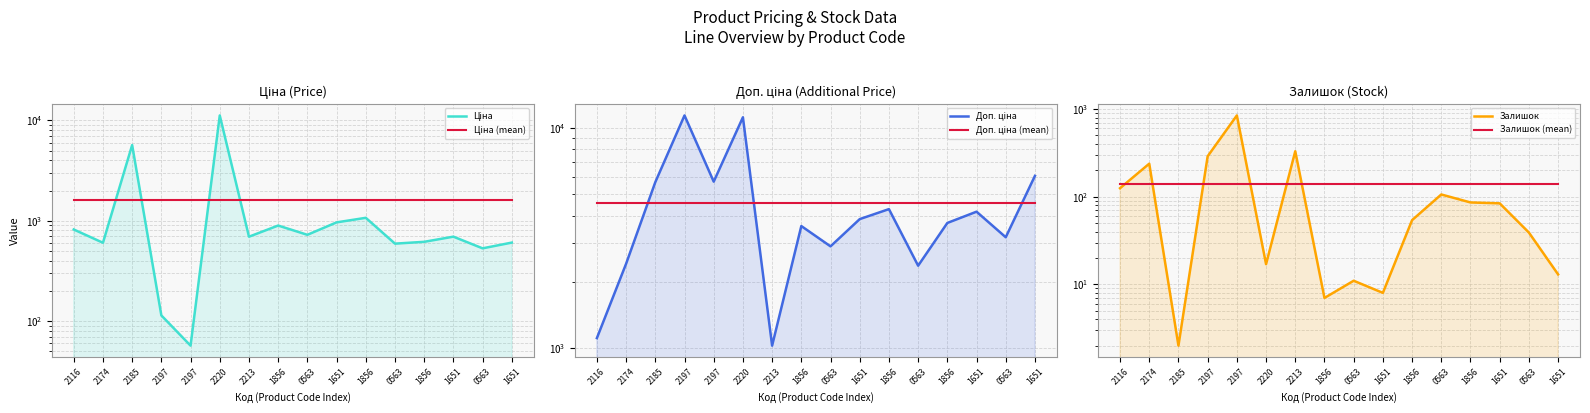

Which label corresponds to the smallest value in the chart?

2185